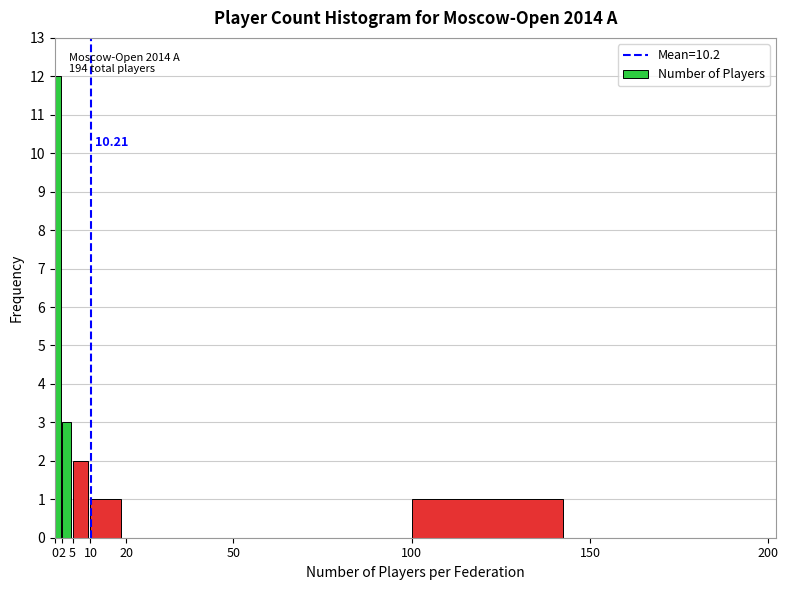

Which range on the x-axis has the tallest bar?

0 to 2